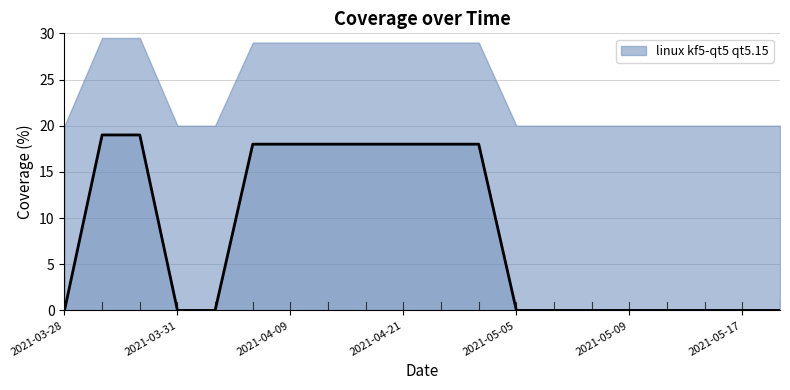

What is the ratio of the value at 2021-03-31 to the value at 10?

1.1